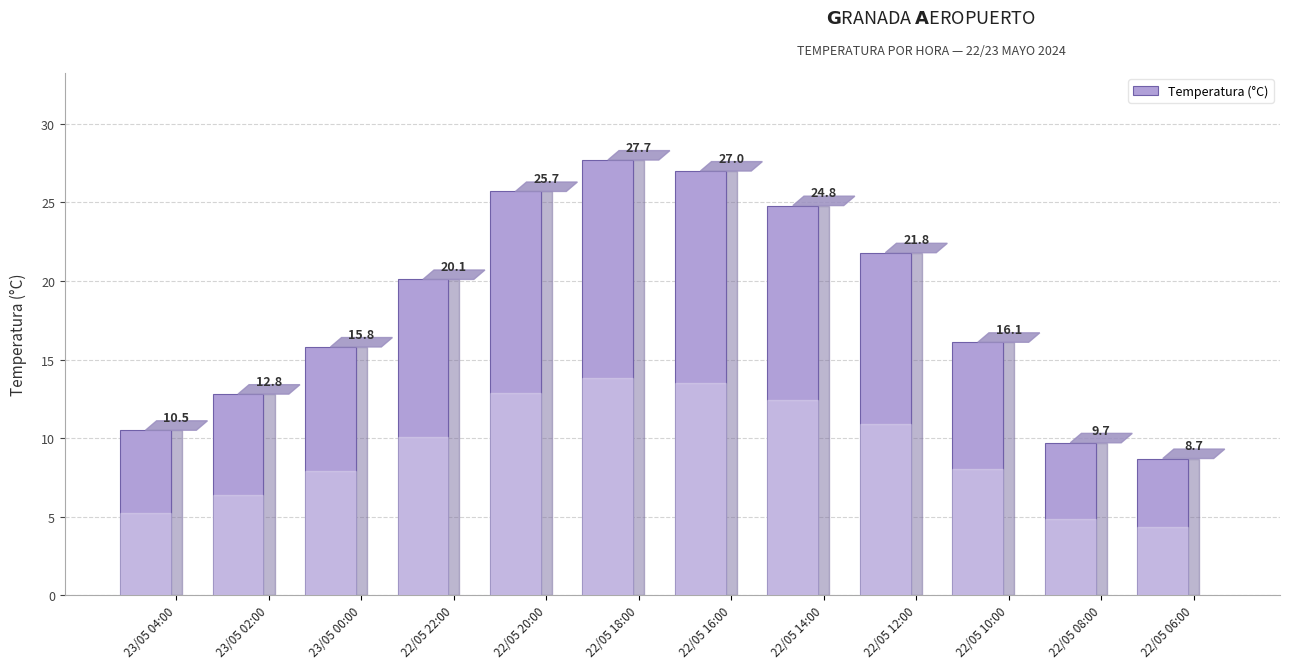

What is the sum of all values?

220.7